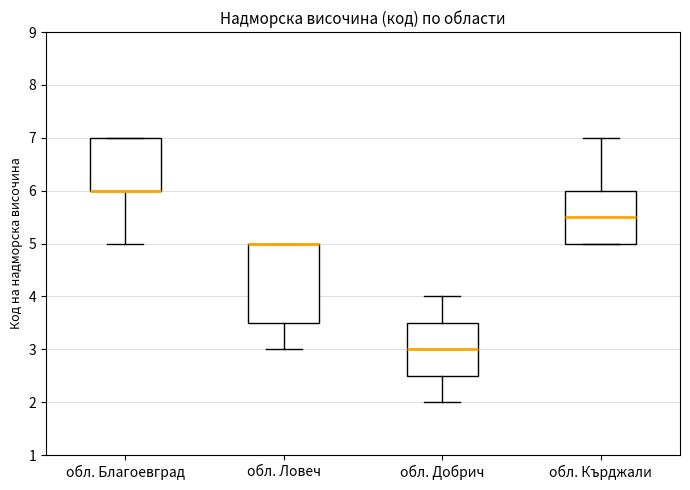

Reading left to right, transcribe this box plot: for each box, give where its median line is, the range the box spans, and where its two whiskers end, as read against the y-axis. The values are not printed on the chart, so give them approximately, as read against the axis.

обл. Благоевград: median 6.0 (drawn on the box's lower edge), box 6.0 to 7.0, whiskers 5.0 to 7.0
обл. Ловеч: median 5.0 (drawn on the box's upper edge), box 3.5 to 5.0, whiskers 3.0 to 5.0
обл. Добрич: median 3.0, box 2.5 to 3.5, whiskers 2.0 to 4.0
обл. Кърджали: median 5.5, box 5.0 to 6.0, whiskers 5.0 to 7.0